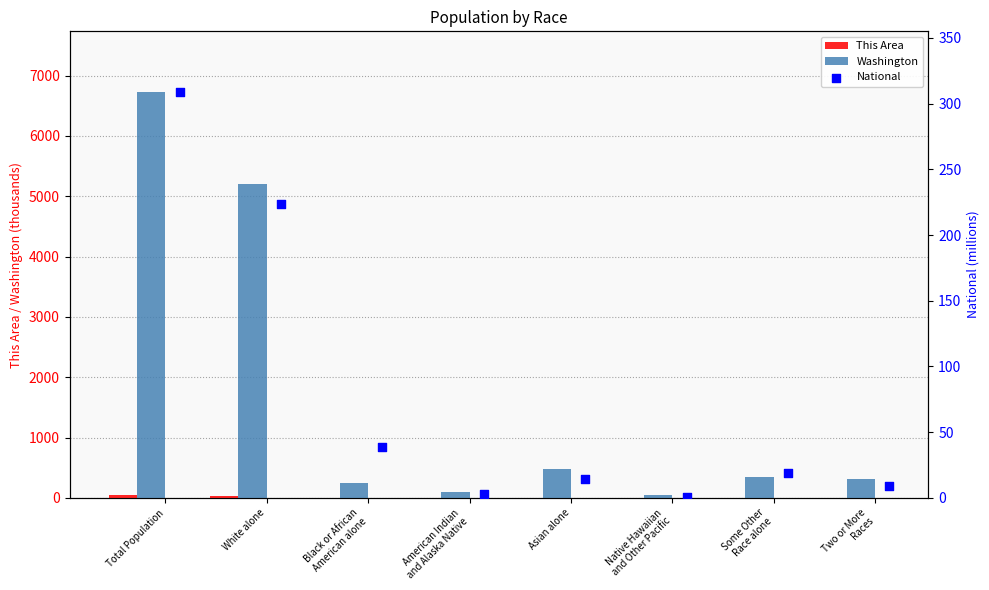

What is the total value across all series at Total Population?

7076.8